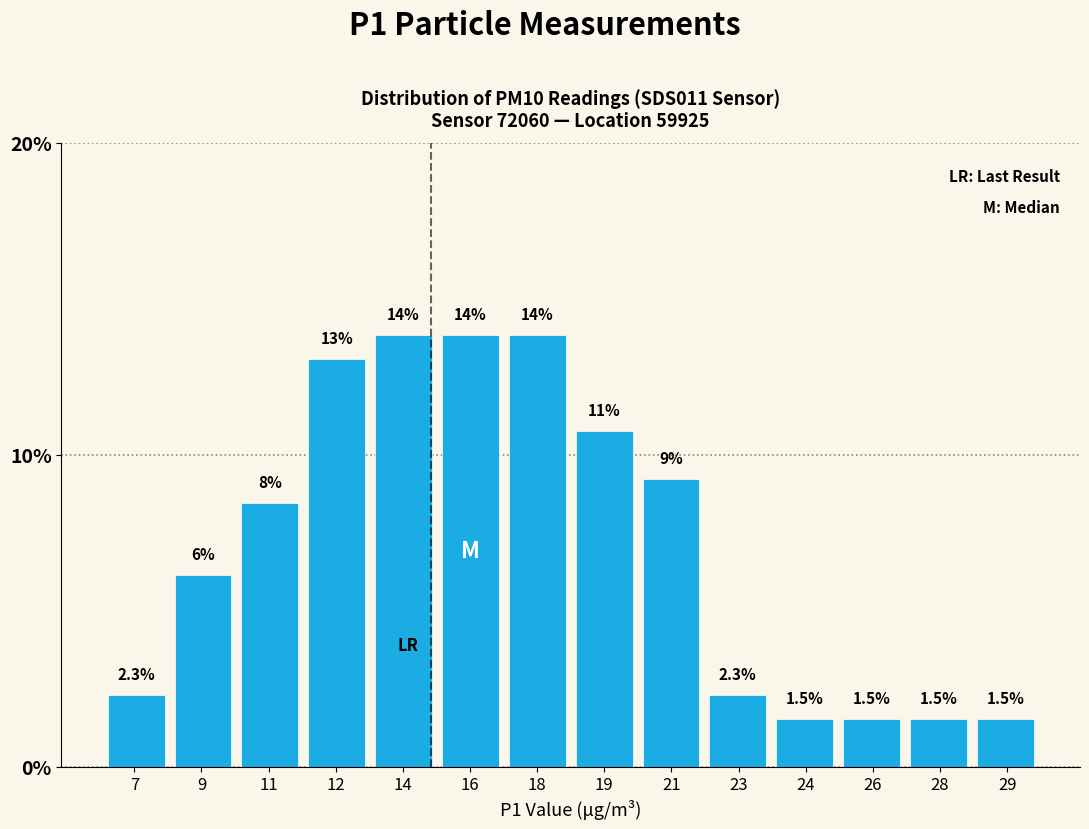

How many bars are there in total?

14